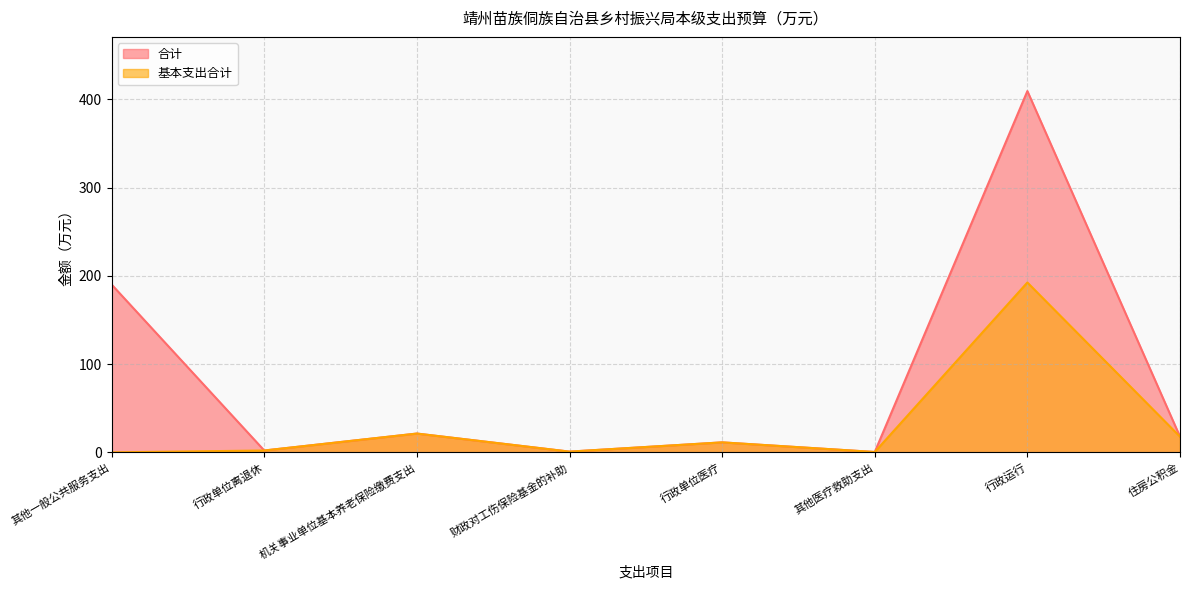

What value does the 基本支出合计 series have at 行政单位离退休?

2.1